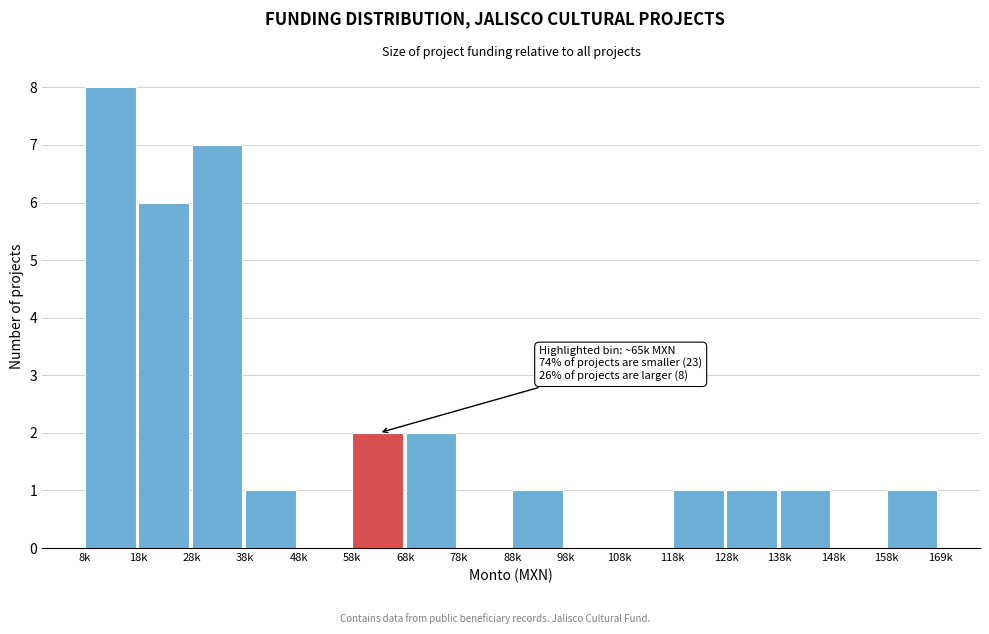

Reading left to right, what are all the values shown in this chart?

8k=8	18k=6	28k=7	38k=1	48k=0	58k=2	68k=2	78k=0	88k=1	98k=0	108k=0	118k=1	128k=1	138k=1	148k=0	158k=1